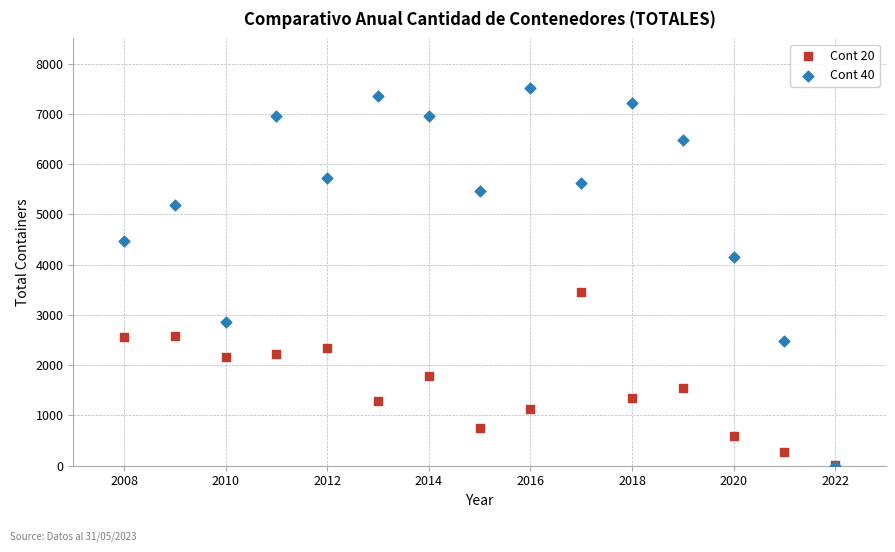

Which series contains the highest Y value?

Cont 40